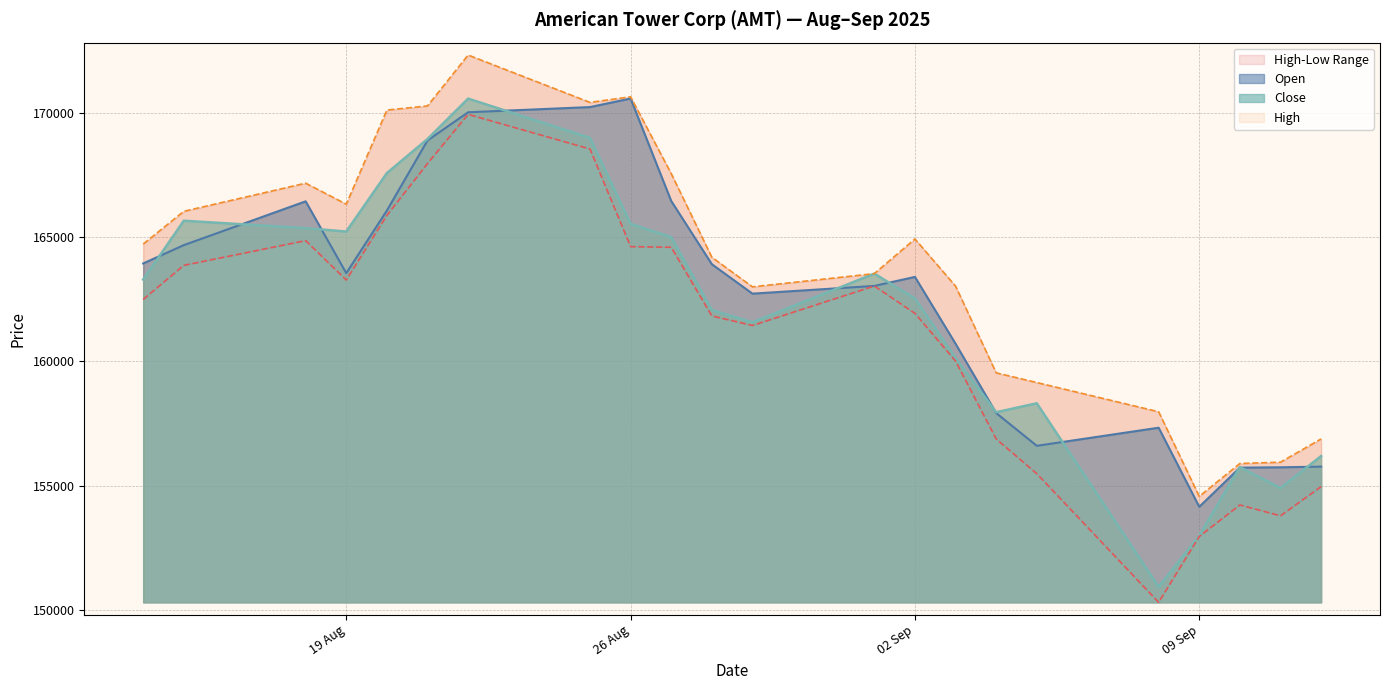

At which label does Open reach its minimum?

09 Sep